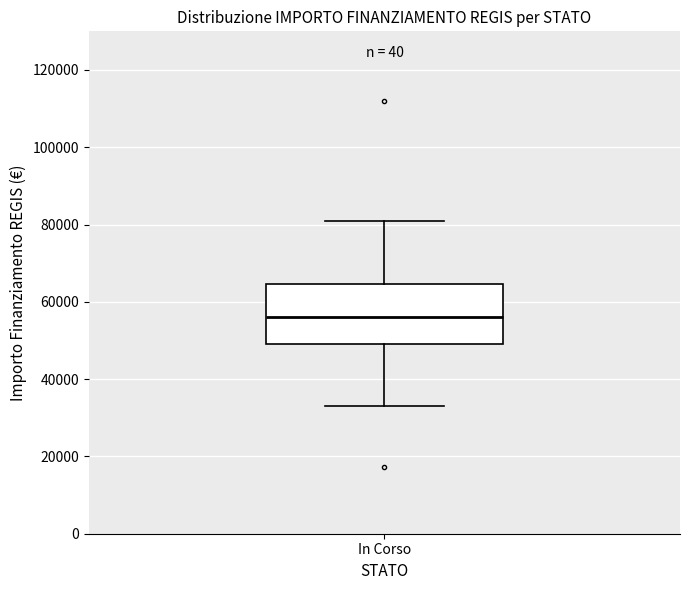

Where does the median line of the box for In Corso sit on the y-axis? The values are not printed on the chart, so give them approximately, as read against the axis.

56000